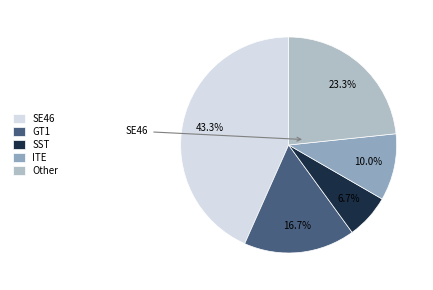

How many slices are in this pie chart?

5